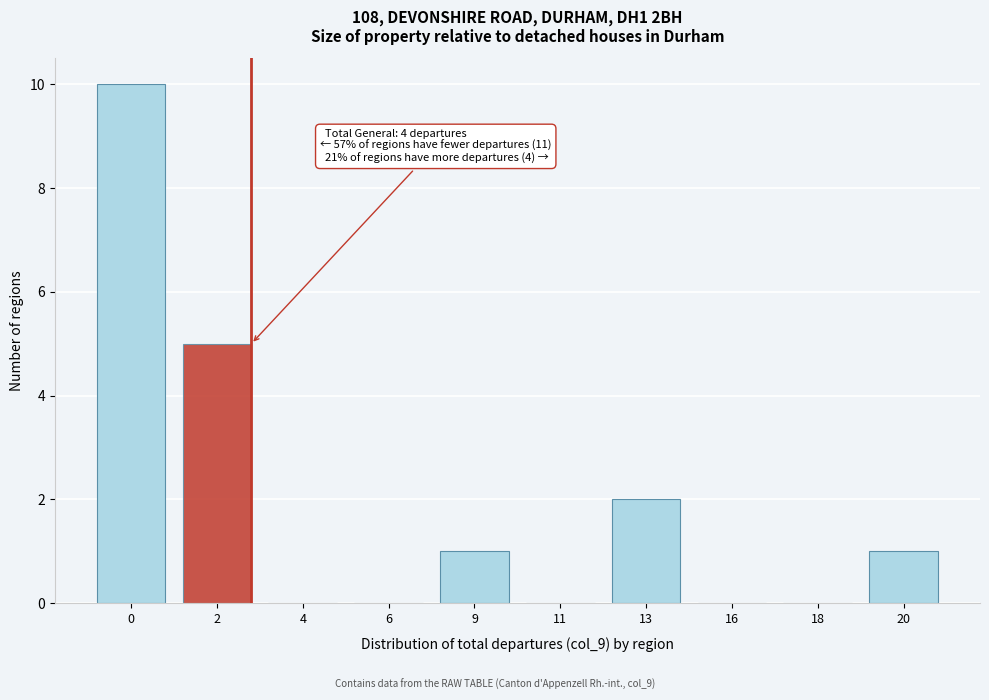

Reading right to left, transcribe all the data shown in this chart.

20=1	18=0	16=0	13=2	11=0	9=1	6=0	4=0	2=5	0=10